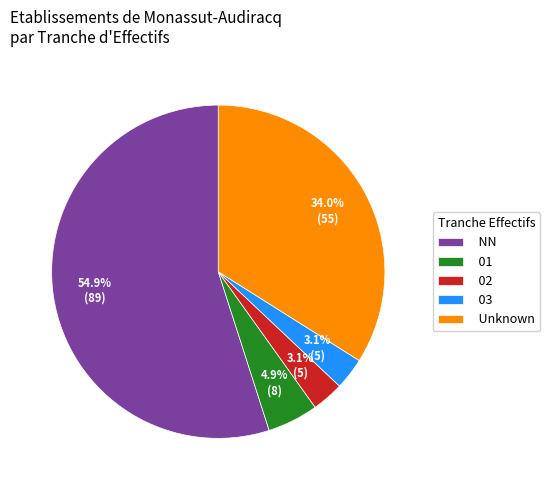

What is the majority slice?

NN